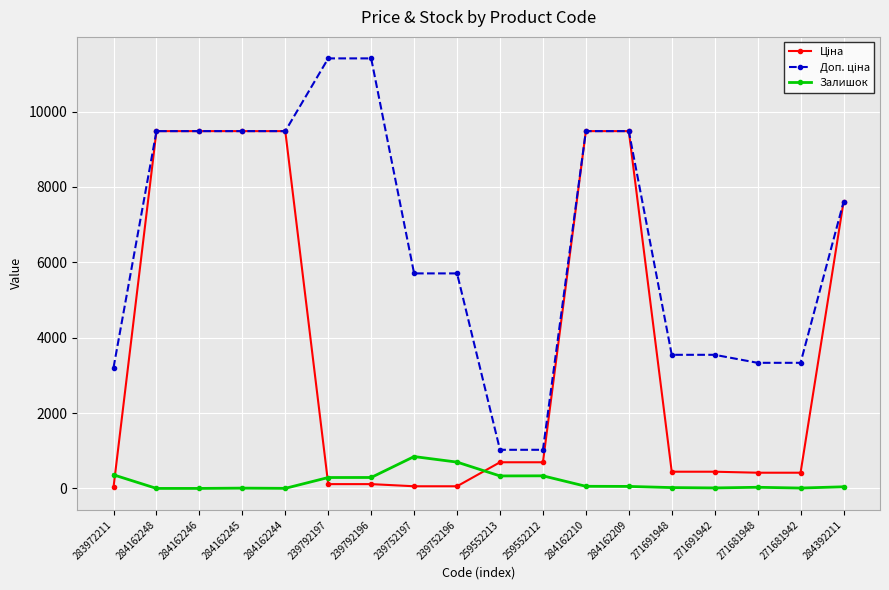

The Залишок series shows 22.0 at 271691948. True or false?

True